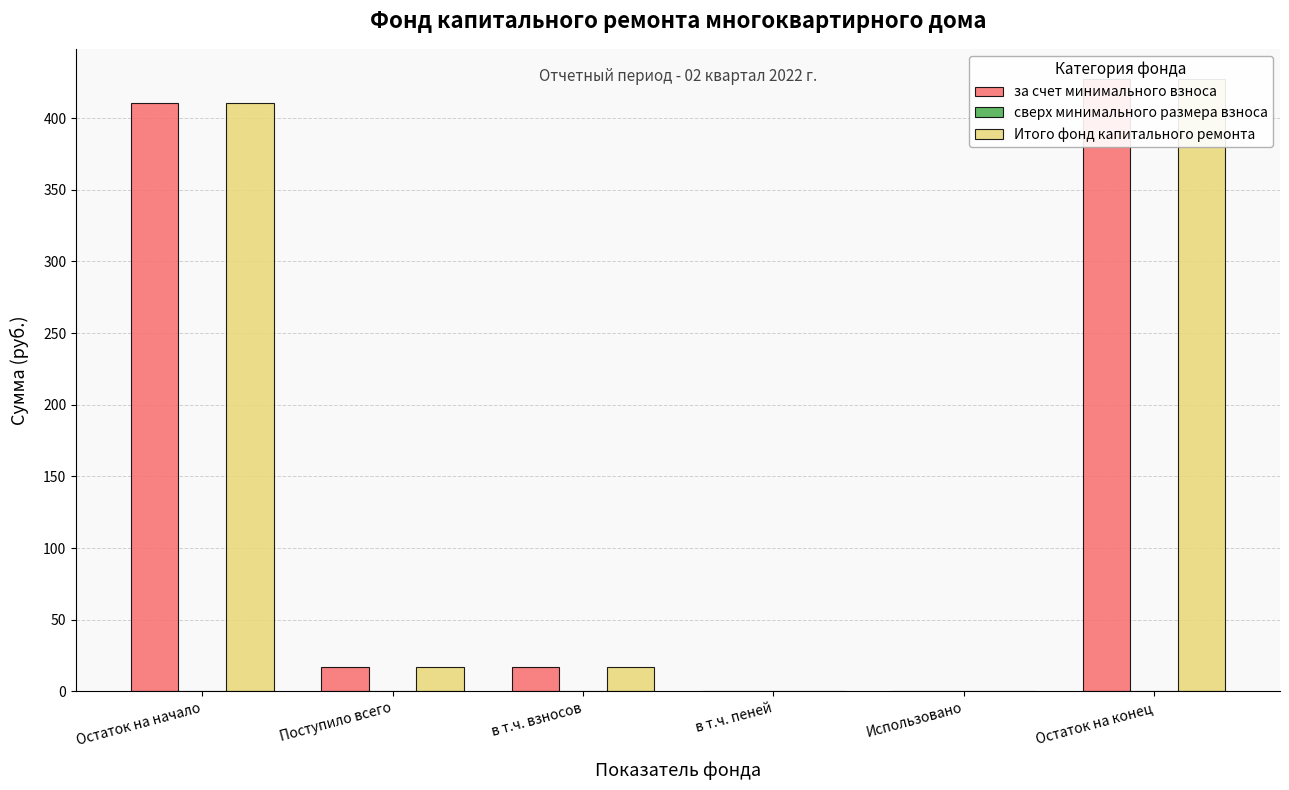

Rank the series by their maximum value, from lowest to highest.

сверх минимального размера взноса, за счет минимального взноса, Итого фонд капитального ремонта